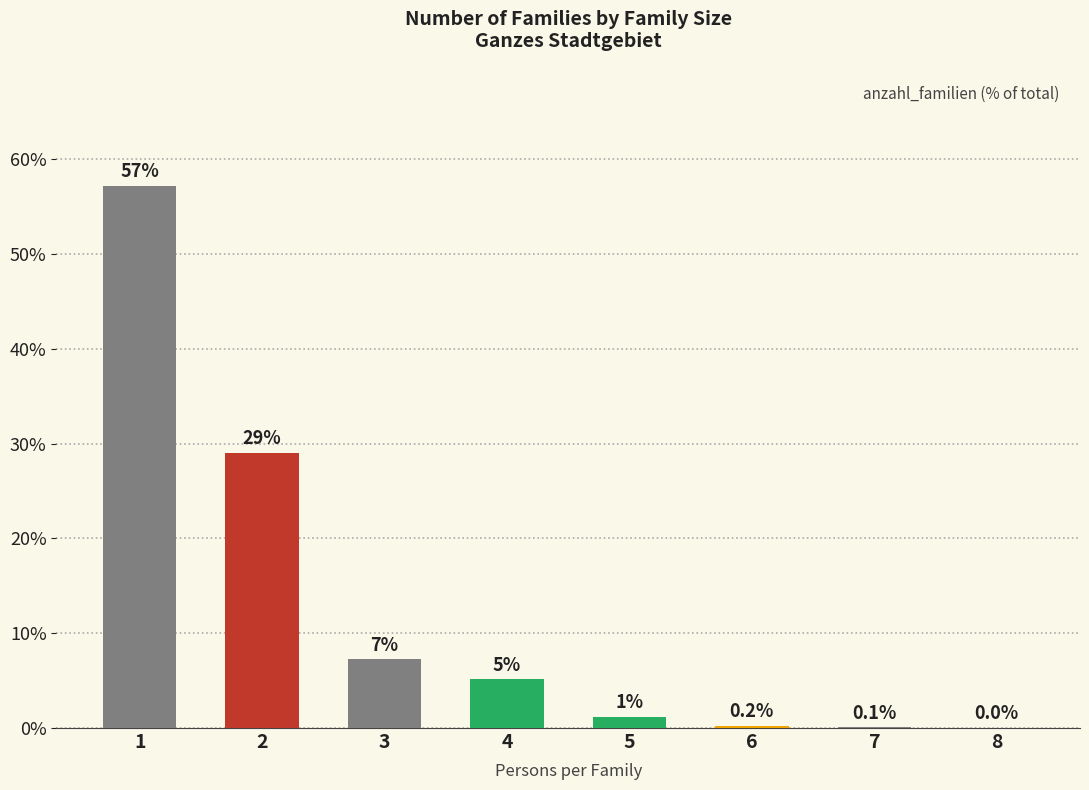

What is the change in value from 5 to 7?

-1.1